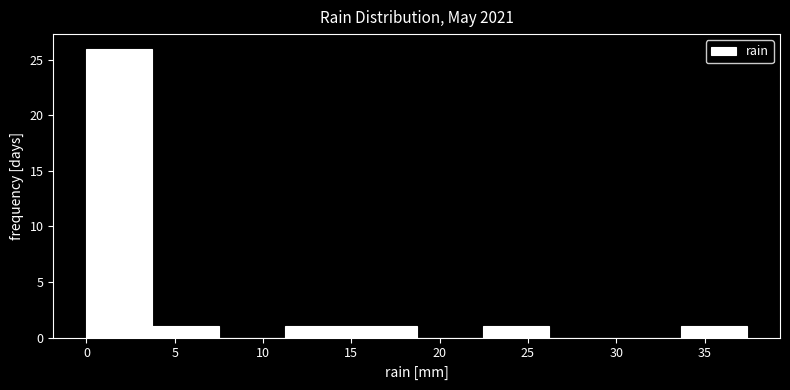

Reading left to right, list every bar in this chart as the range it spans on the x-axis followed by its height. Neither the bar edges nor the heights are printed on the chart, so give them approximately, as read against the axes.

0.0 to 3.5: 26
3.5 to 7.5: 1
7.5 to 11.0: 0
11.0 to 15.0: 1
15.0 to 18.5: 1
18.5 to 22.5: 0
22.5 to 26.0: 1
26.0 to 30.0: 0
30.0 to 33.5: 0
33.5 to 37.5: 1